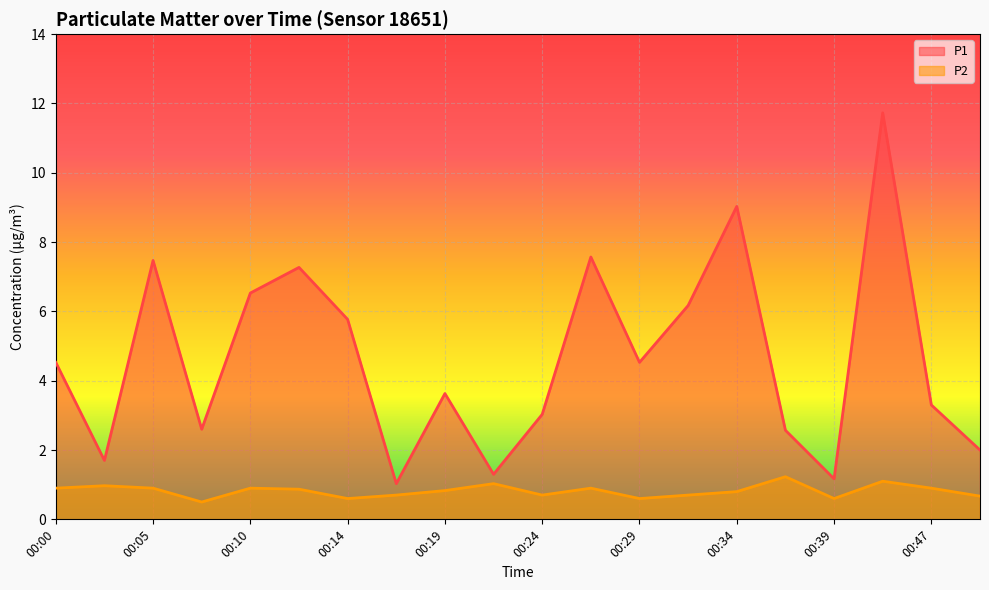

At which category does P2 reach its first local valley?

00:07